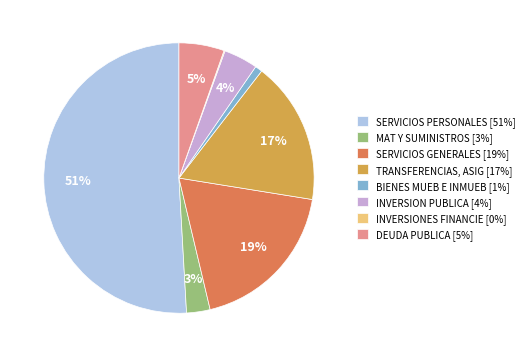

To the nearest percent, what percentage of the pie is TRANSFERENCIAS, ASIG [17%]?

17%